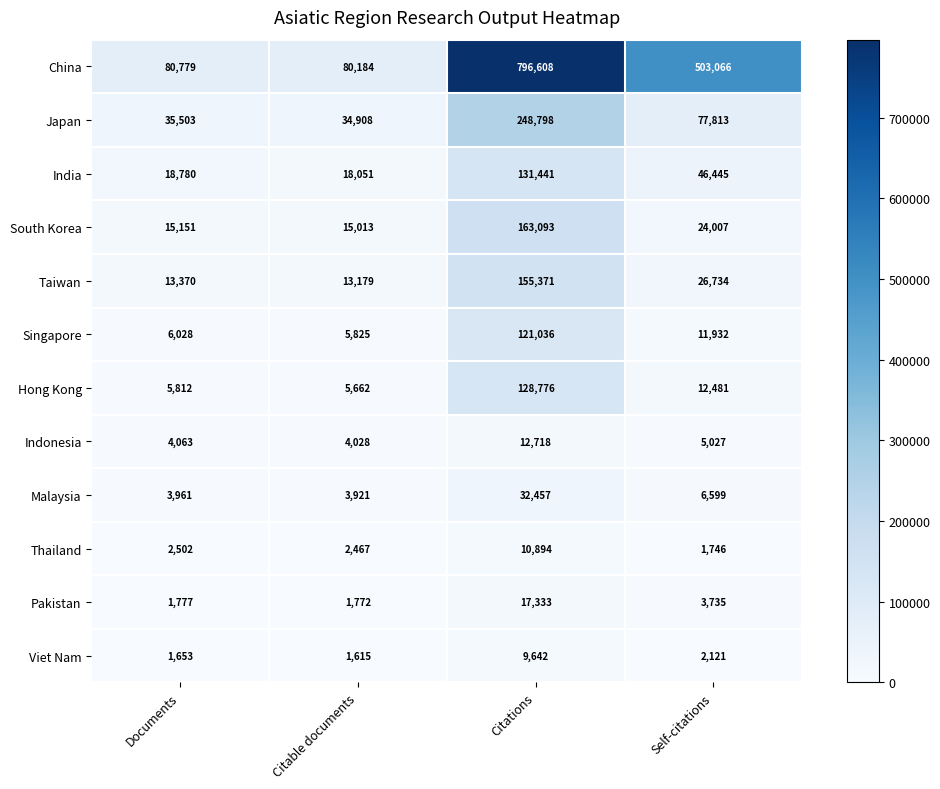

What is the difference between the maximum and minimum values in the South Korea series?

148080